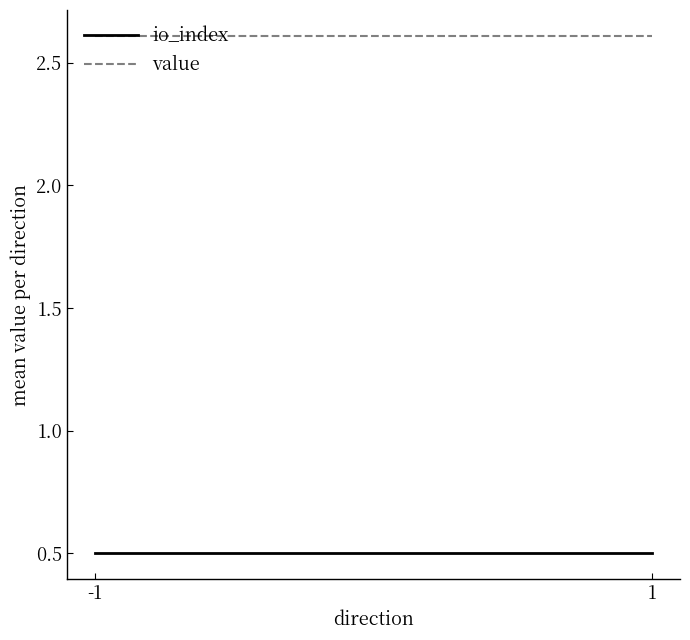

The value of io_index at 1 is 0.5. True or false?

True